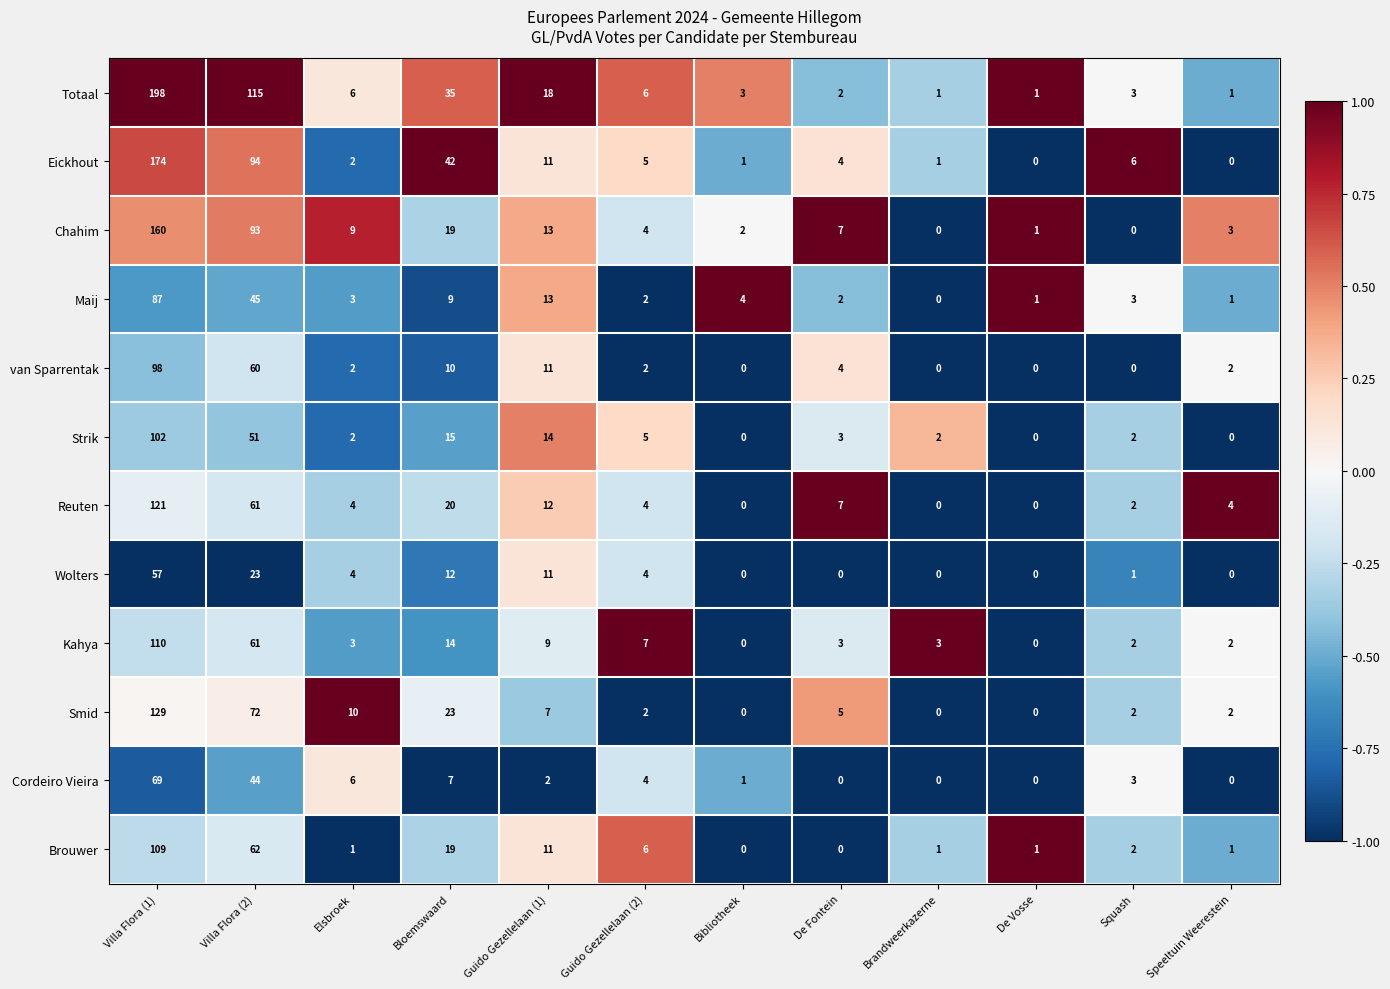

What is the spread (max minus min) of values at Guido Gezellelaan (2)?

5